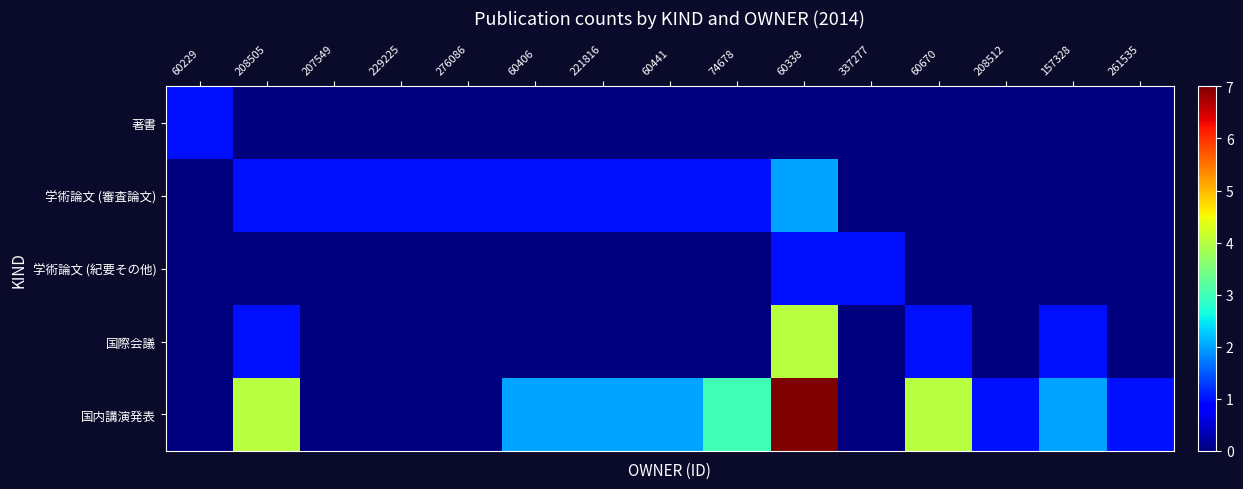

Which series has the largest total across all categories?

国内講演発表